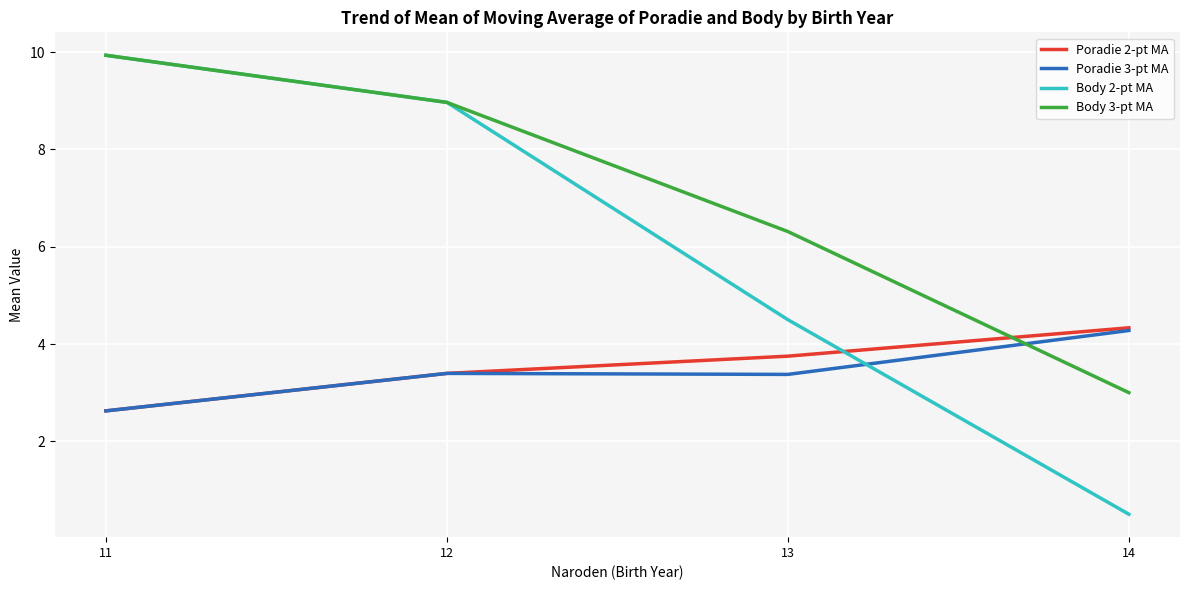

What is the sum of the Poradie 2-pt MA values at 12 and 14?

7.7